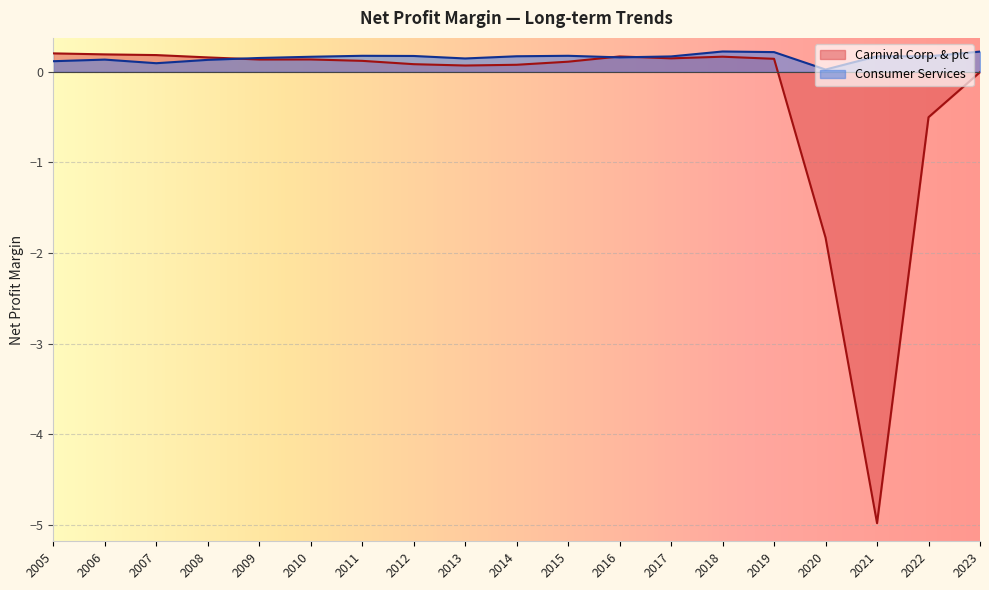

Which series has the largest total across all categories?

Consumer Services